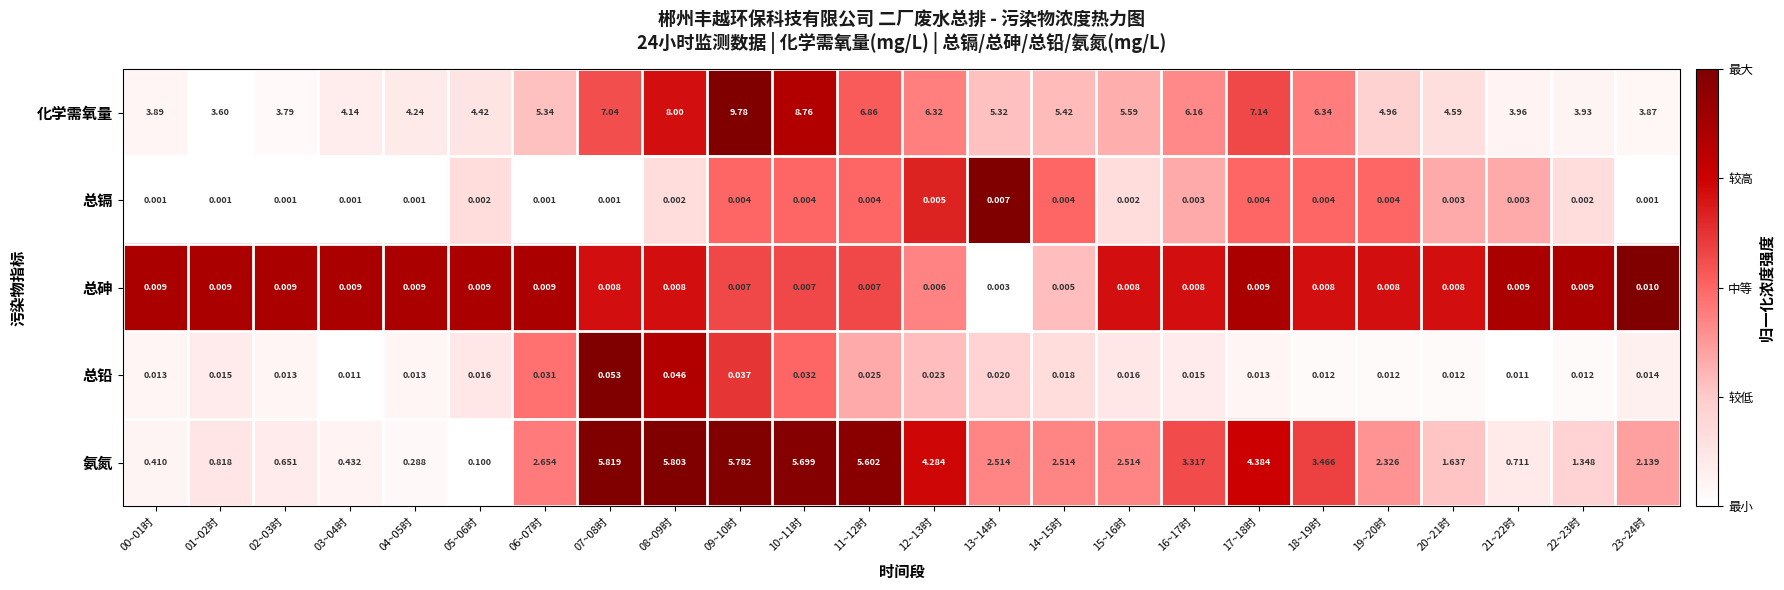

At 22~23时, list the series in order from largest to smallest.

化学需氧量, 氨氮, 总铅, 总砷, 总镉